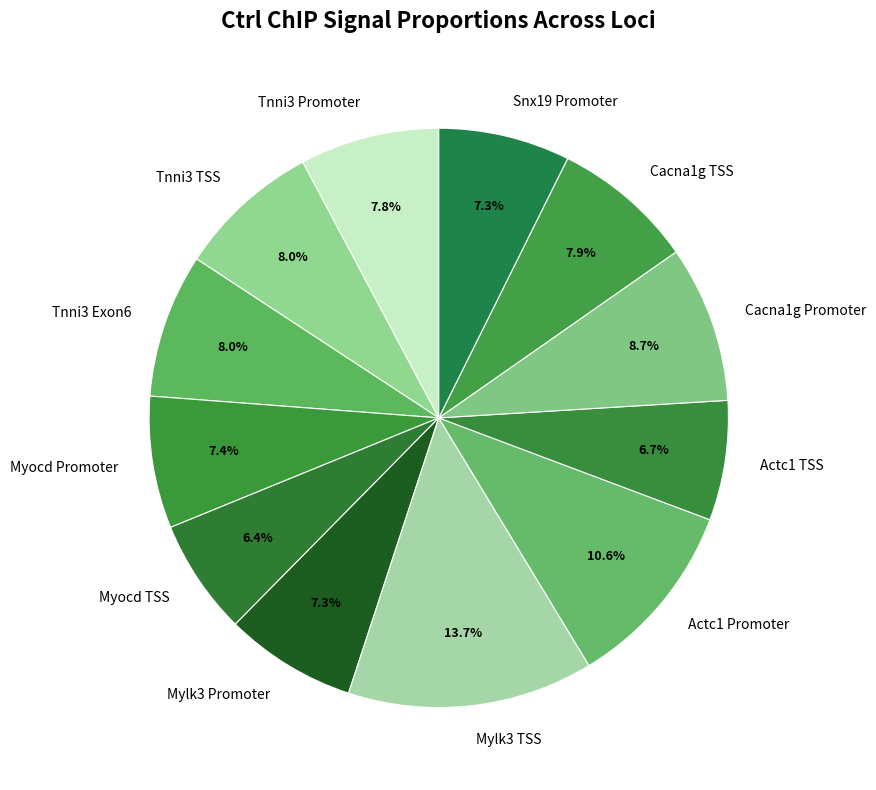

Do Tnni3 TSS and Actc1 Promoter together represent more than half of the pie?

No